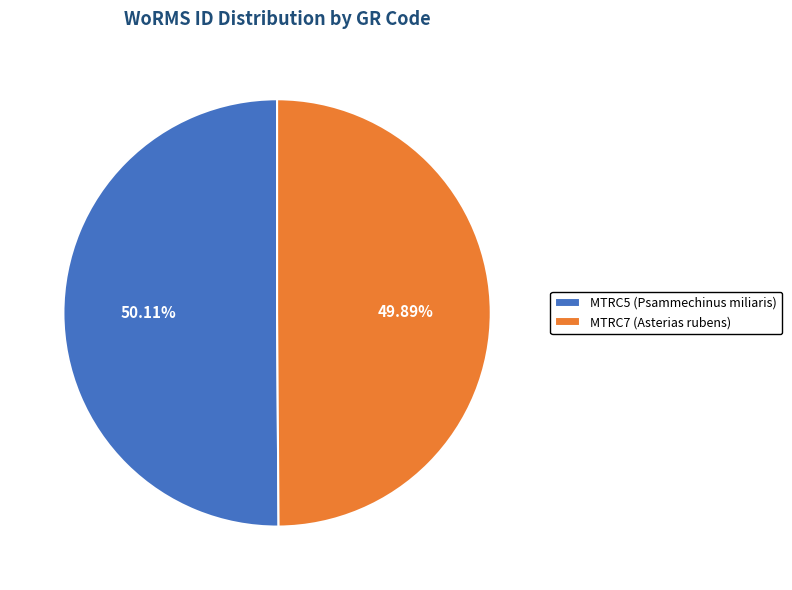

How many slices are in this pie chart?

2